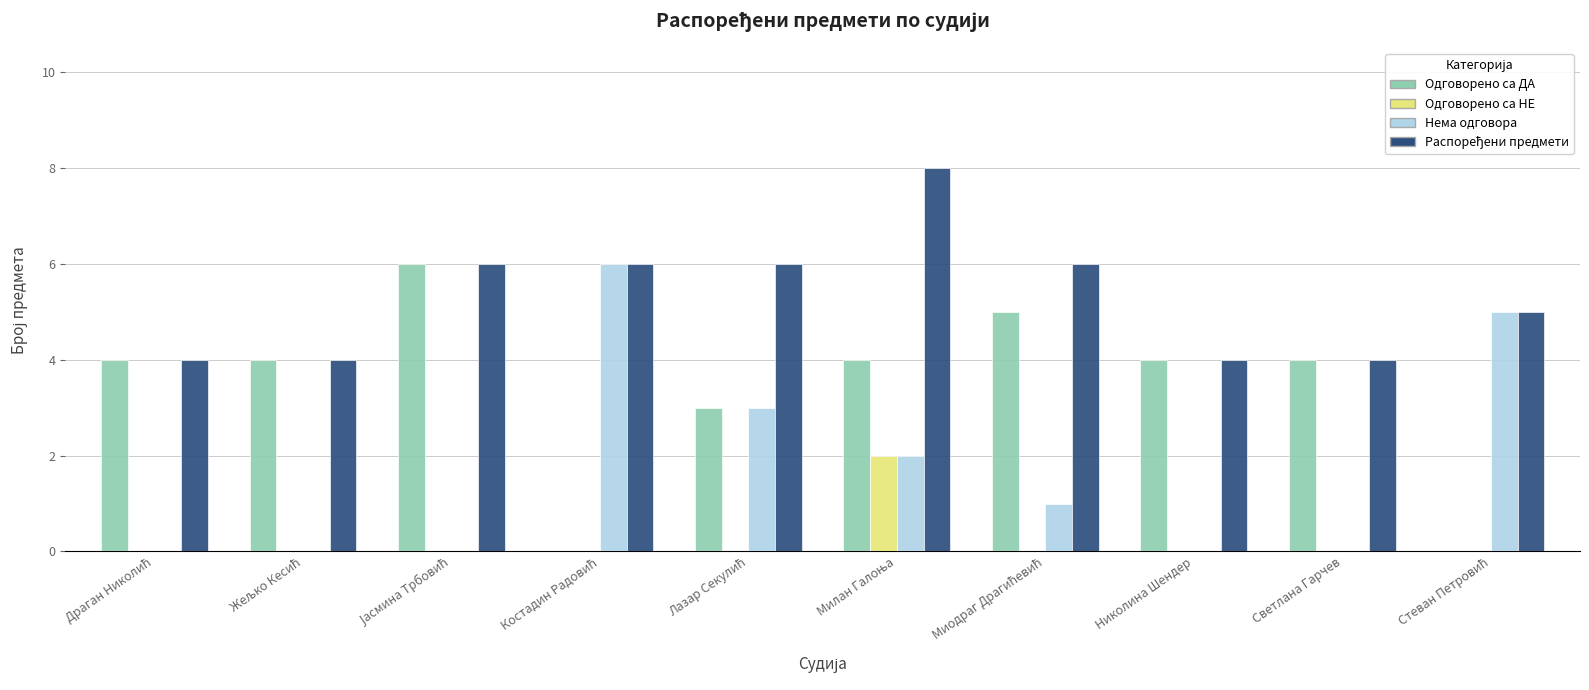

How many Одговорено са ДА values are between 3 and 4?

6